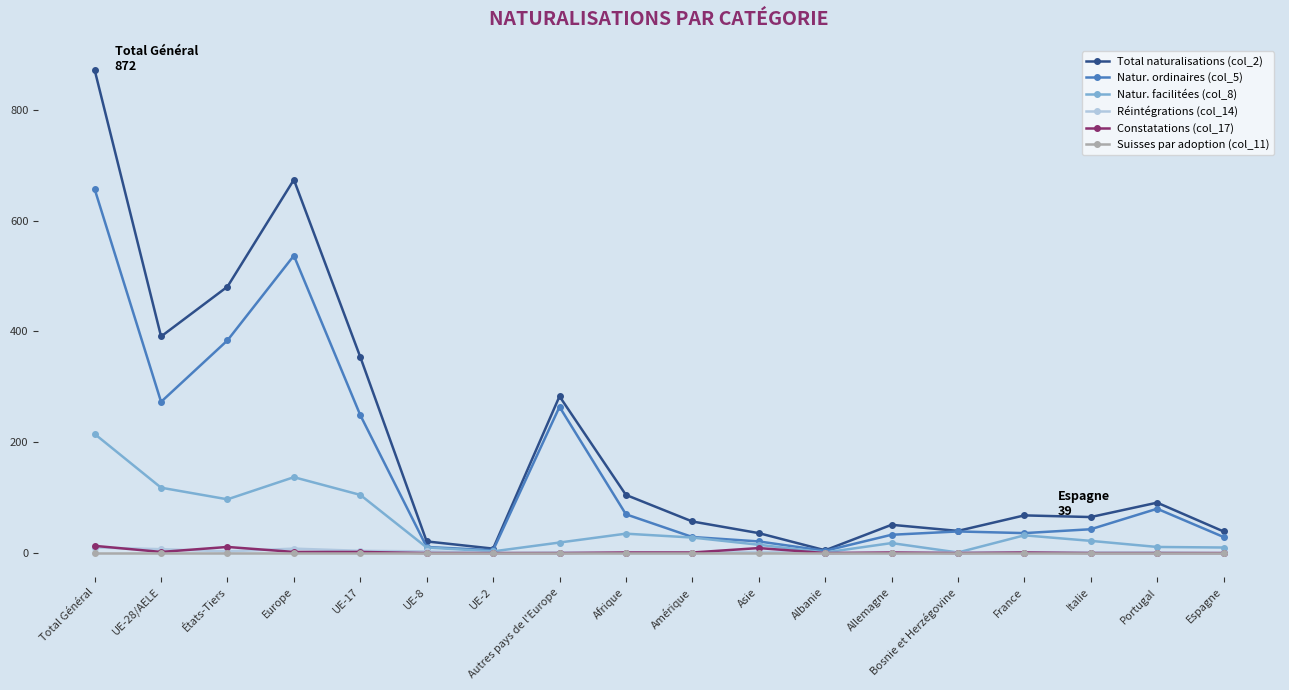

The Natur. ordinaires (col_5) series shows 273 at UE-28/AELE. True or false?

True